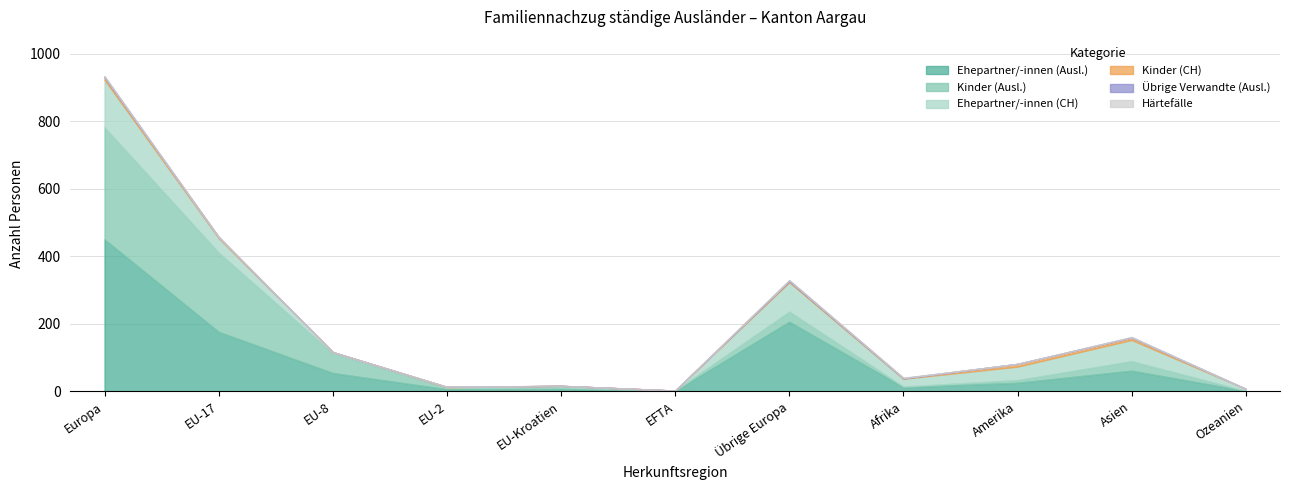

What is the spread (max minus min) of values at Übrige Europa?

206